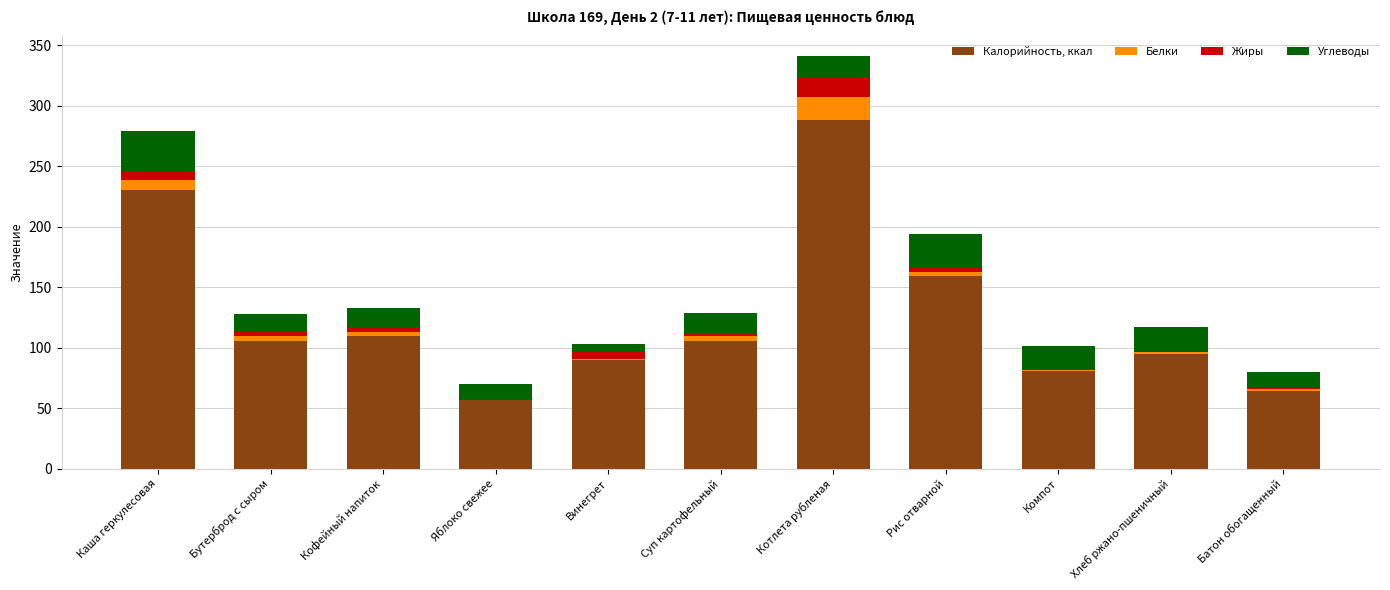

What is the total value across all series at Батон обогащенный?

79.7